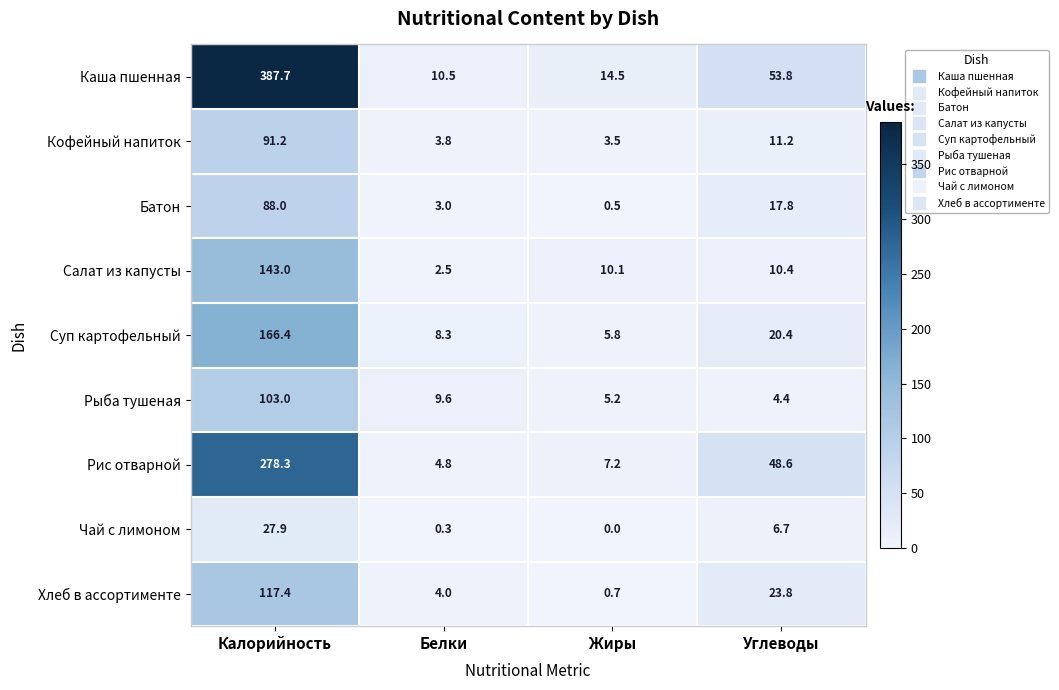

What is the total value across all series at Жиры?

47.5